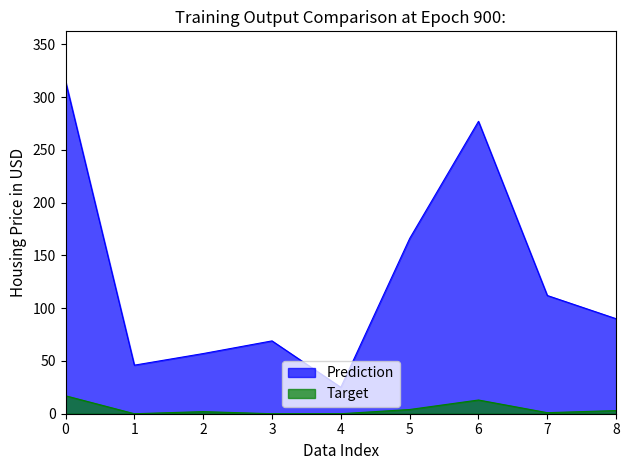

Reading left to right, list all the values displayed in this chart.

Prediction: 0=315	1=46	2=57	3=69	4=25	5=166	6=277	7=112	8=90
Target: 0=17	1=0	2=2	3=0	4=0	5=4	6=13	7=1	8=3